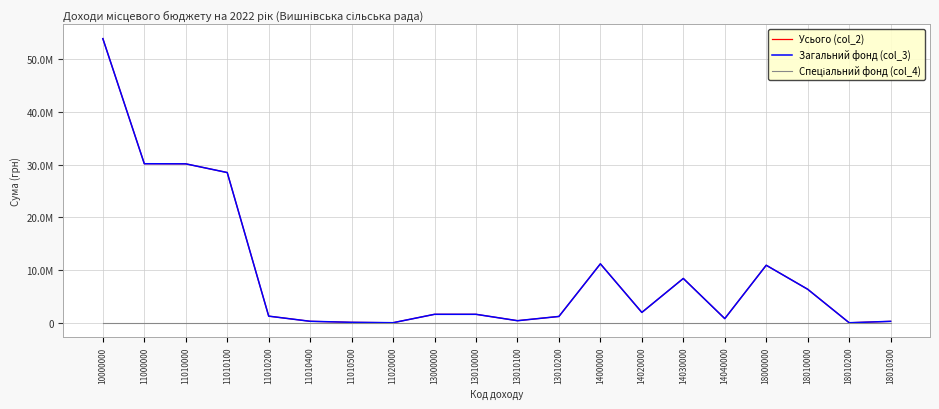

What is the total value across all series at 11010400?

580000